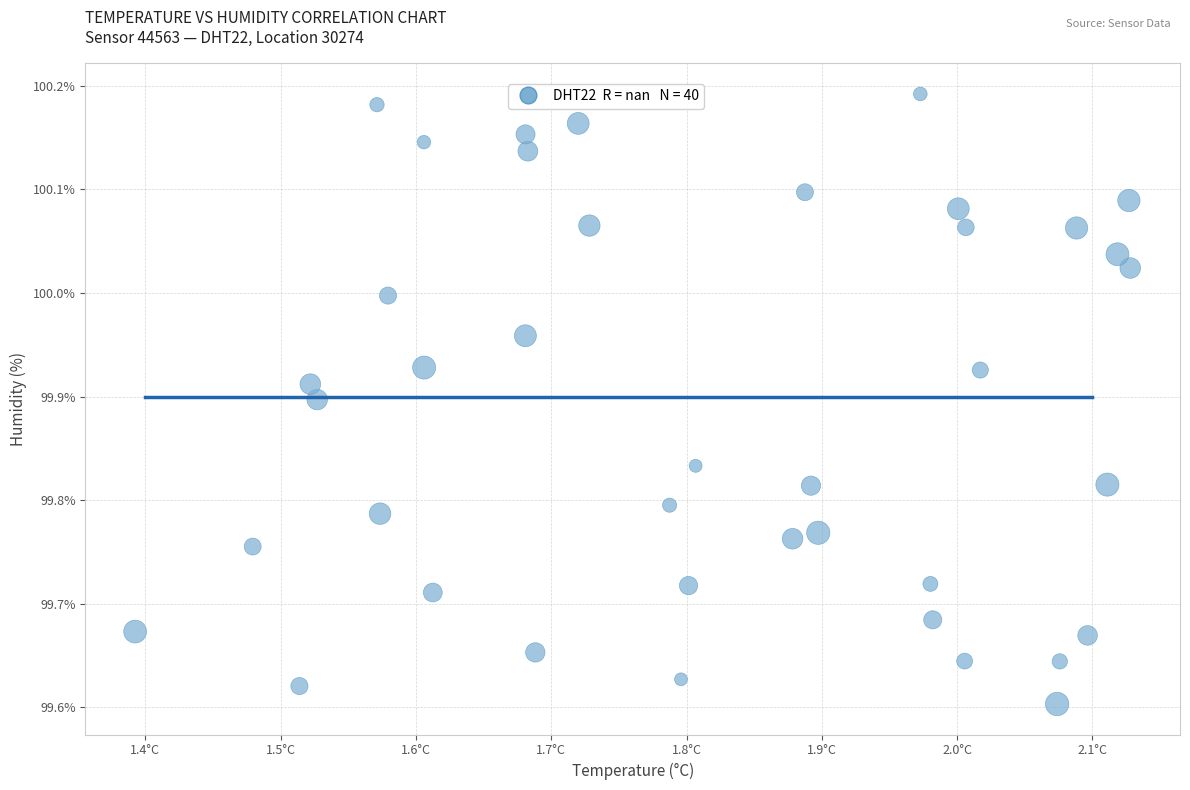

What is the range of X values (max minus min)?

0.7